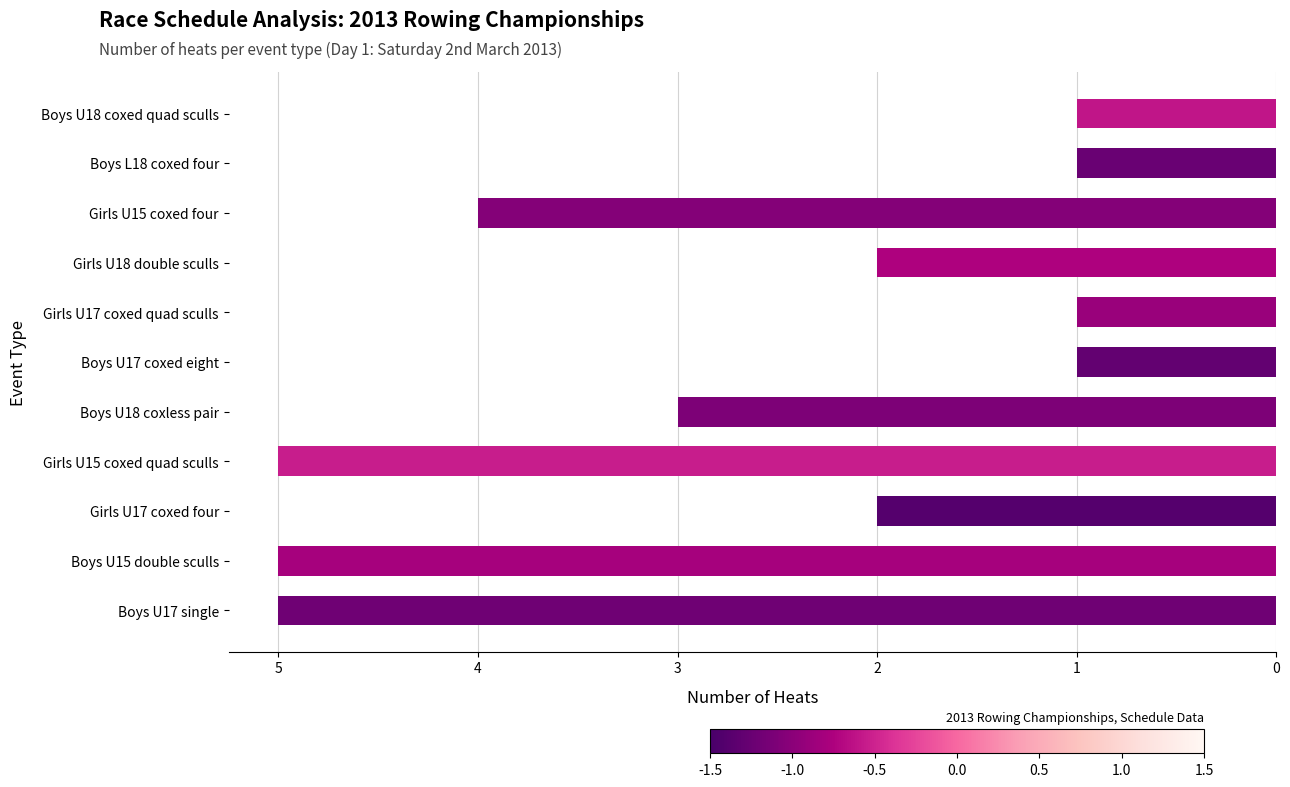

Rank the categories by value from lowest to highest.

Boys U17 single, Boys U15 double sculls, Girls U15 coxed quad sculls, Girls U15 coxed four, Boys U18 coxless pair, Girls U17 coxed four, Girls U18 double sculls, Boys U17 coxed eight, Girls U17 coxed quad sculls, Boys L18 coxed four, Boys U18 coxed quad sculls